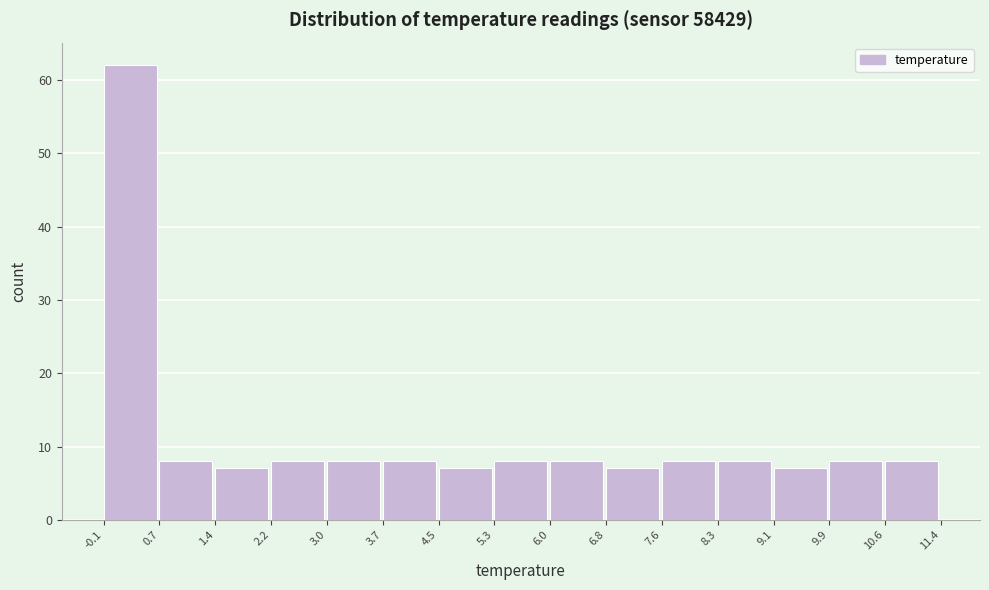

What is the height of the bar covering 3.0 to 3.7 on the x-axis? The values are not printed on the chart, so give them approximately, as read against the axis.

8